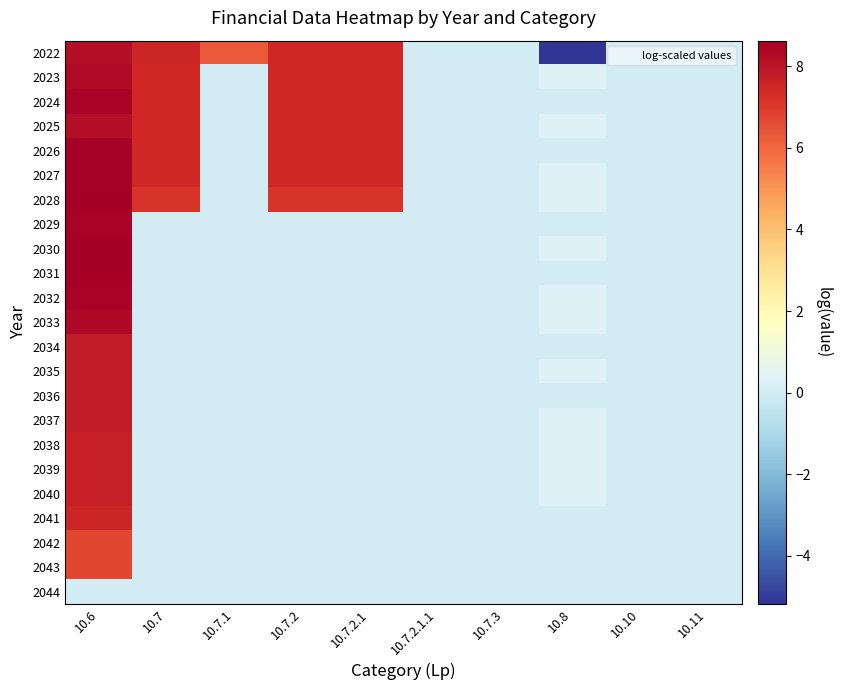

What is the total value across all series at 10.7.2?

52.0